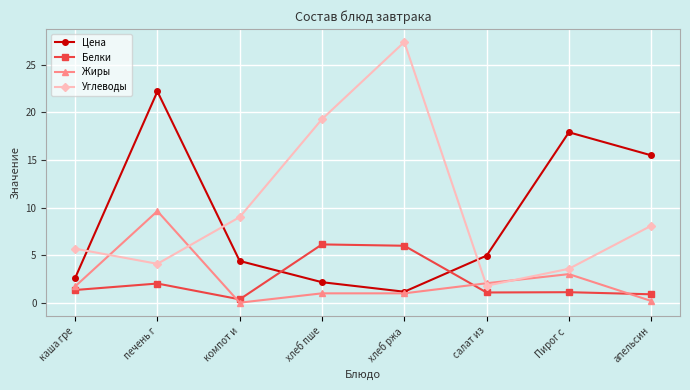

Where do Цена and Белки first cross each other?

компот и and хлеб пше